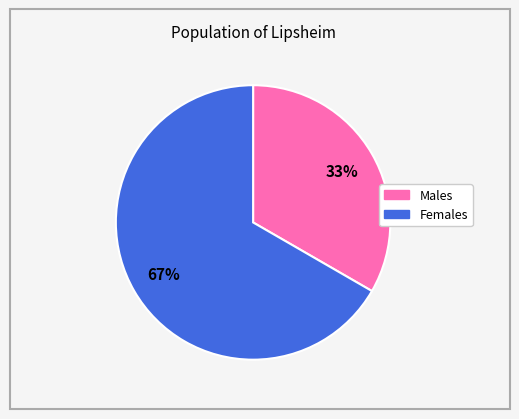

Is there any slice that represents more than half of the pie?

Yes